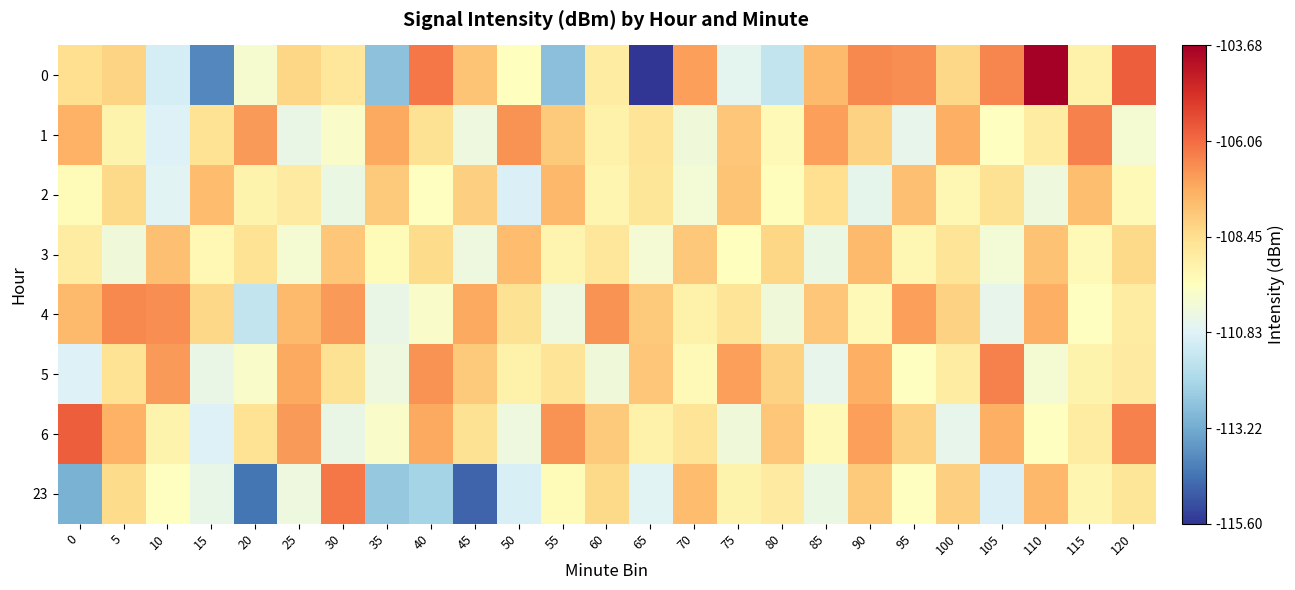

What is the difference between the highest and lowest values at 35?

5.5